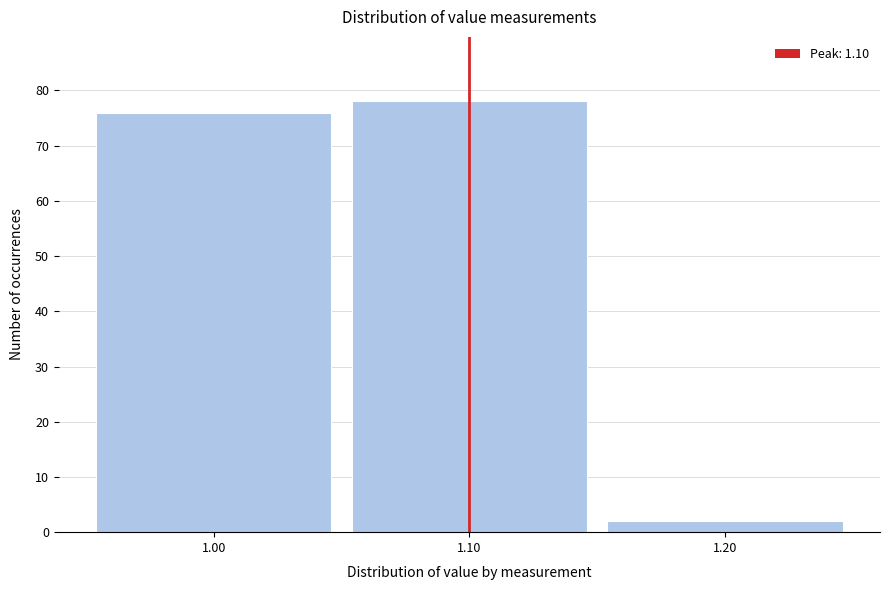

Reading left to right, list every bar in this chart as the range it spans on the x-axis followed by its height. The values are not printed on the chart, so give them approximately, as read against the axis.

0.95 to 1.05: 76
1.05 to 1.15: 78
1.15 to 1.25: 2